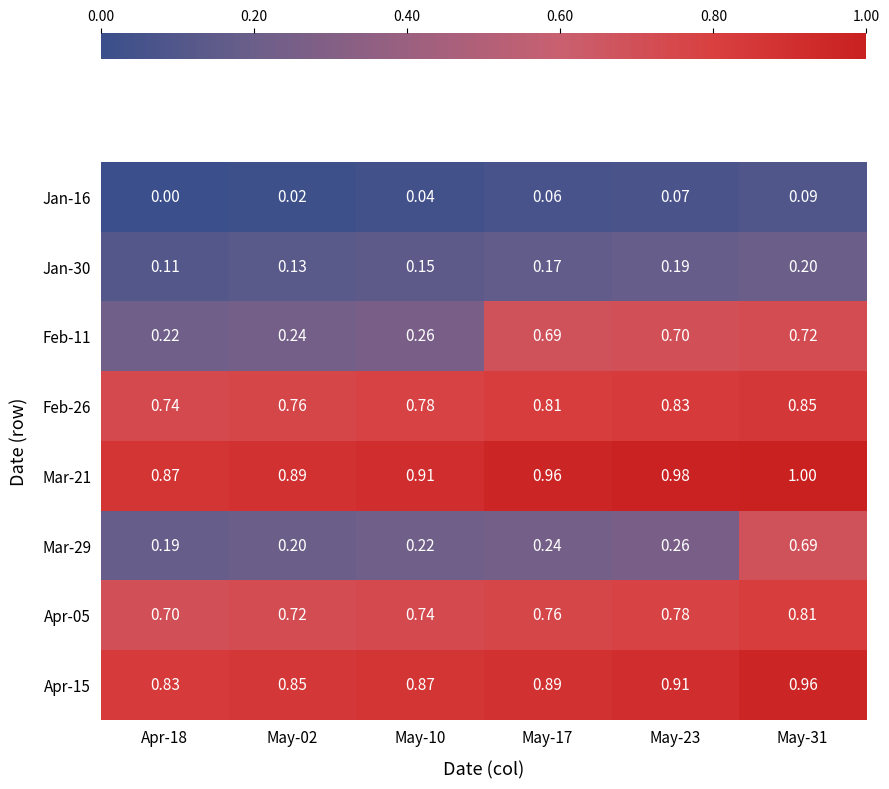

At which category is the sum across all series the highest?

May-31